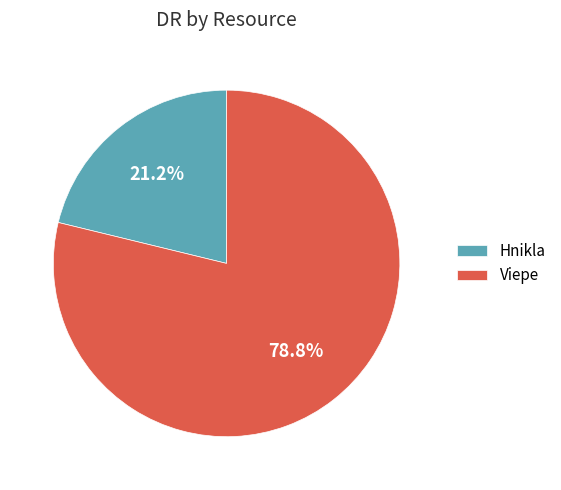

What portion of the pie excludes Hnikla?

78.8%